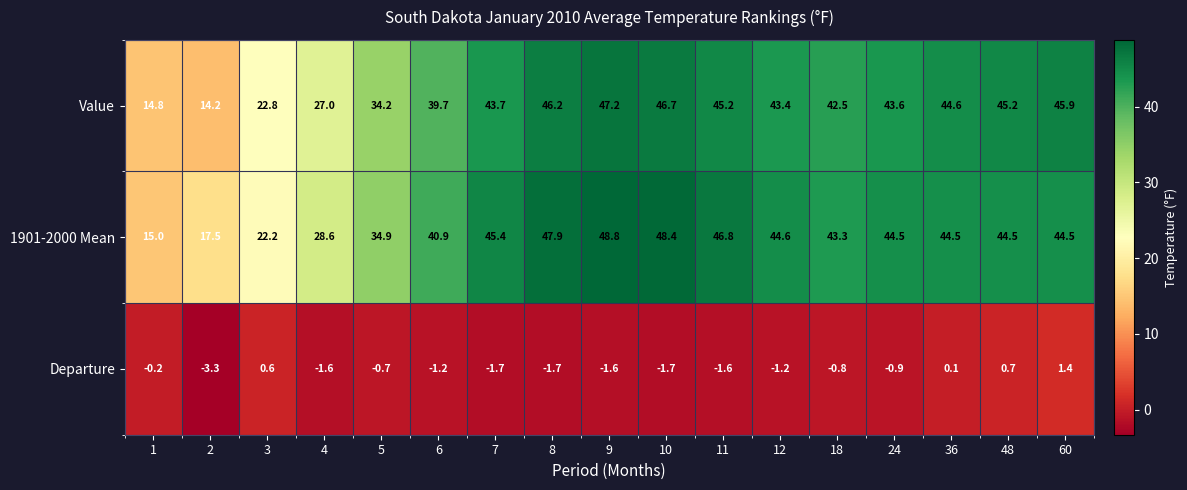

What is the minimum value shown in the chart?

-3.3